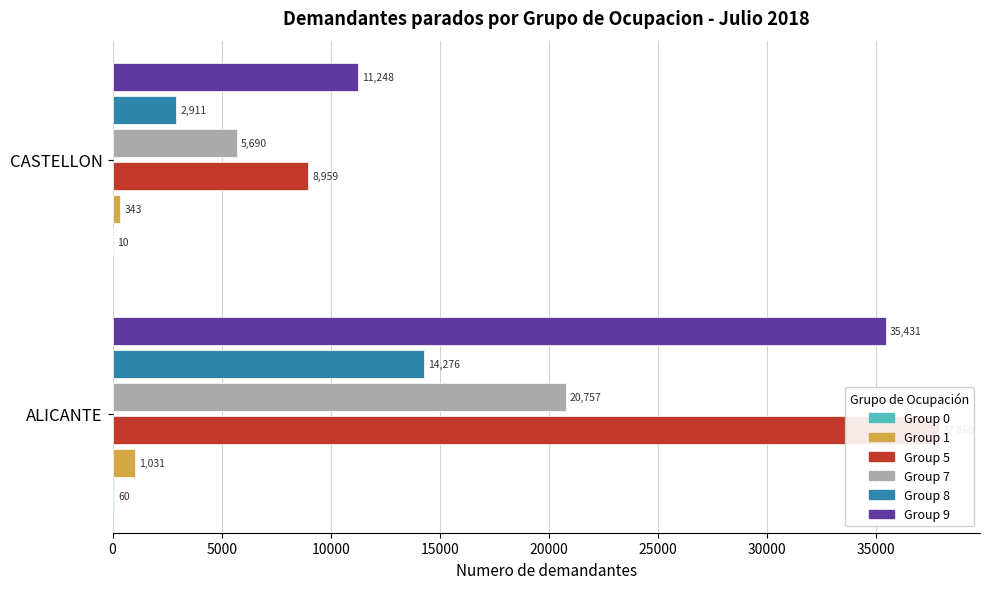

Rank the series by their maximum value, from lowest to highest.

Group 0, Group 1, Group 8, Group 7, Group 9, Group 5